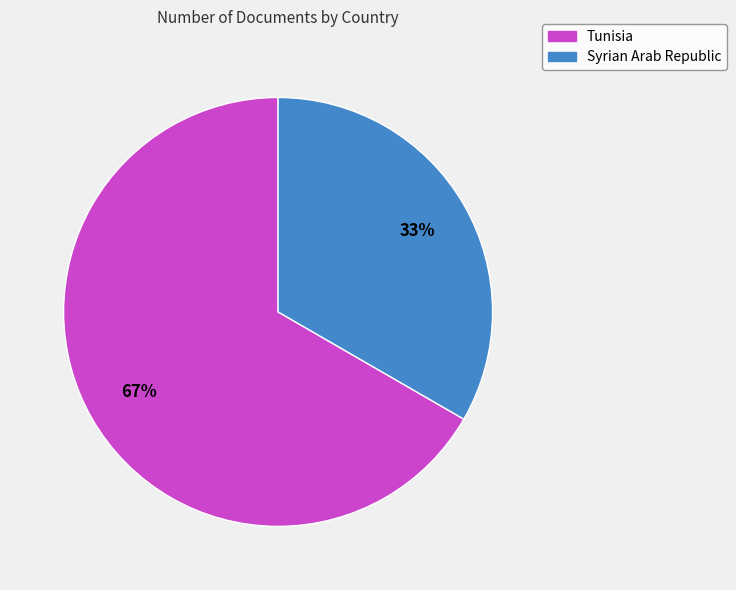

How many segments does this pie chart have?

2